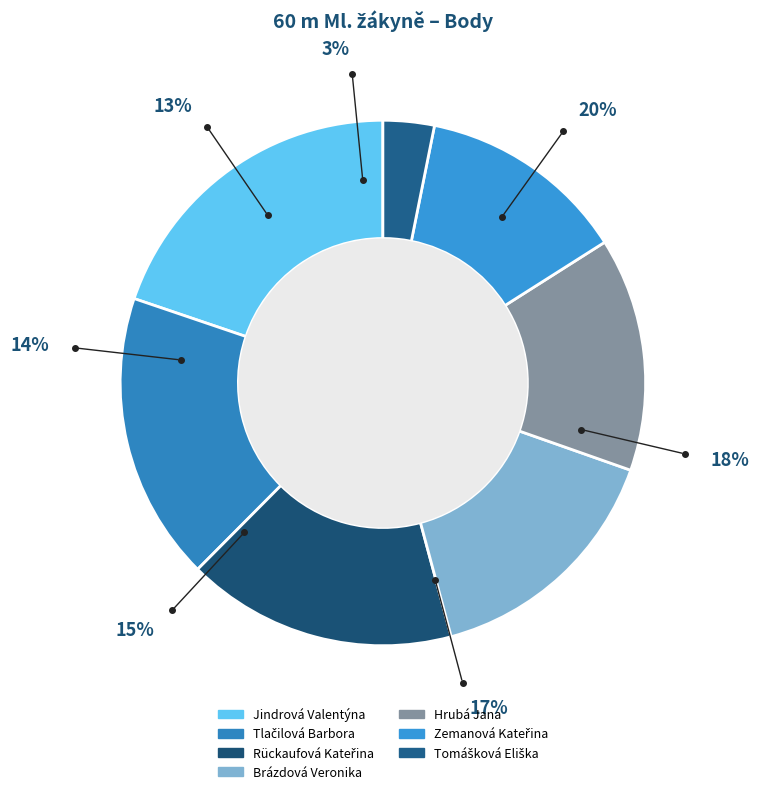

Which has a higher value, Brázdová Veronika or Tomášková Eliška?

Brázdová Veronika